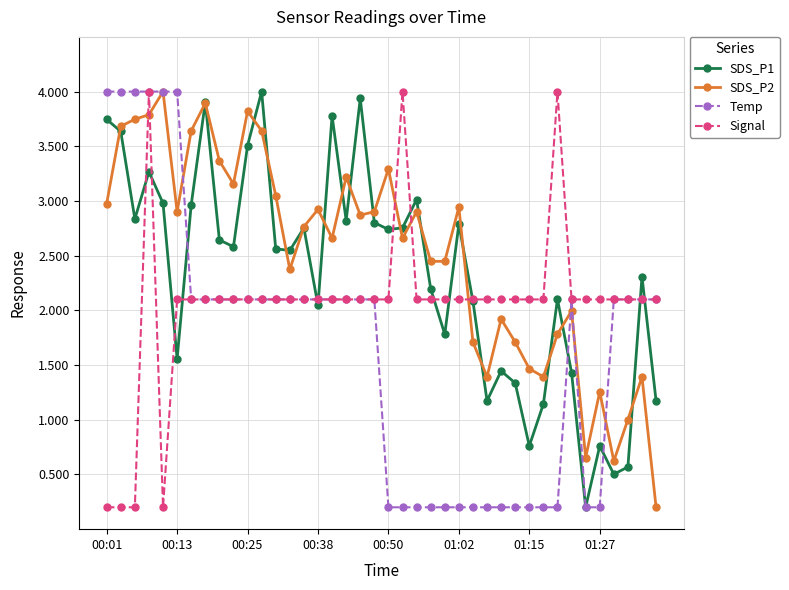

Rank the series by their average value, from highest to lowest.

SDS_P2, SDS_P1, Signal, Temp